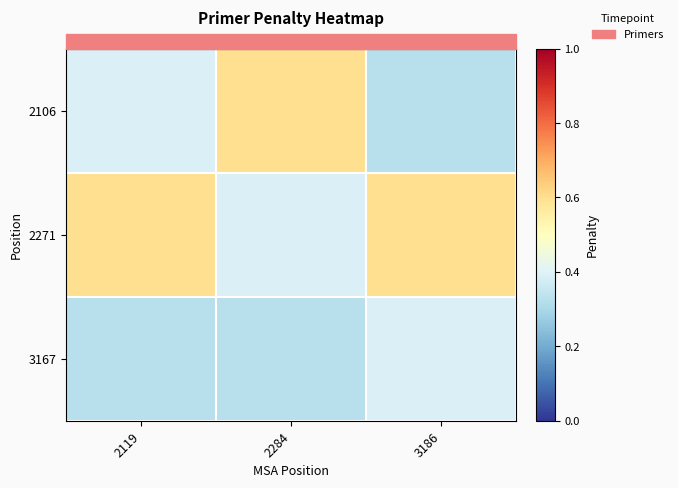

List the series in order of their overall mean, highest first.

2271, 2106, 3167